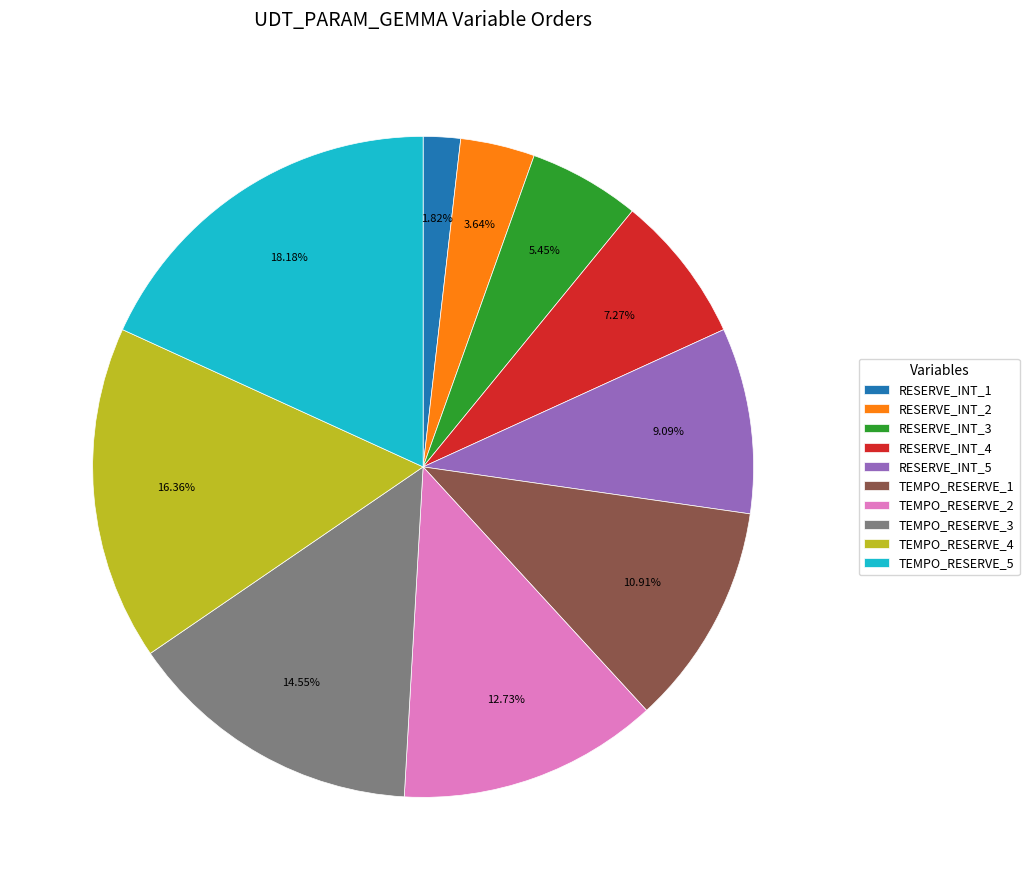

What percentage is the RESERVE_INT_2 slice, to the nearest percent?

4%